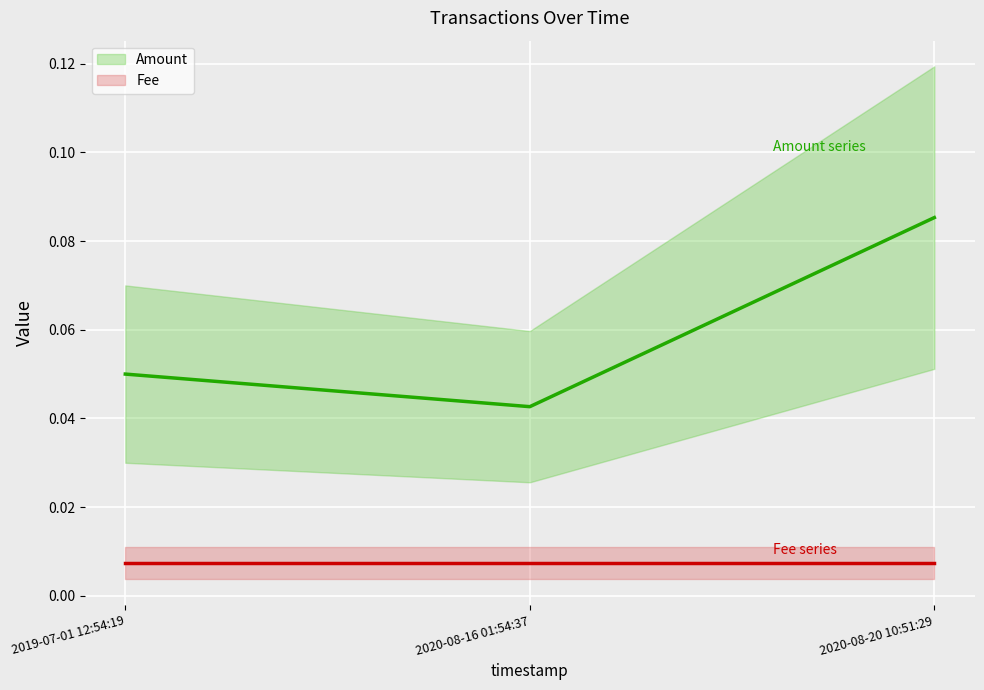

Which series has the largest range (max minus min)?

Amount